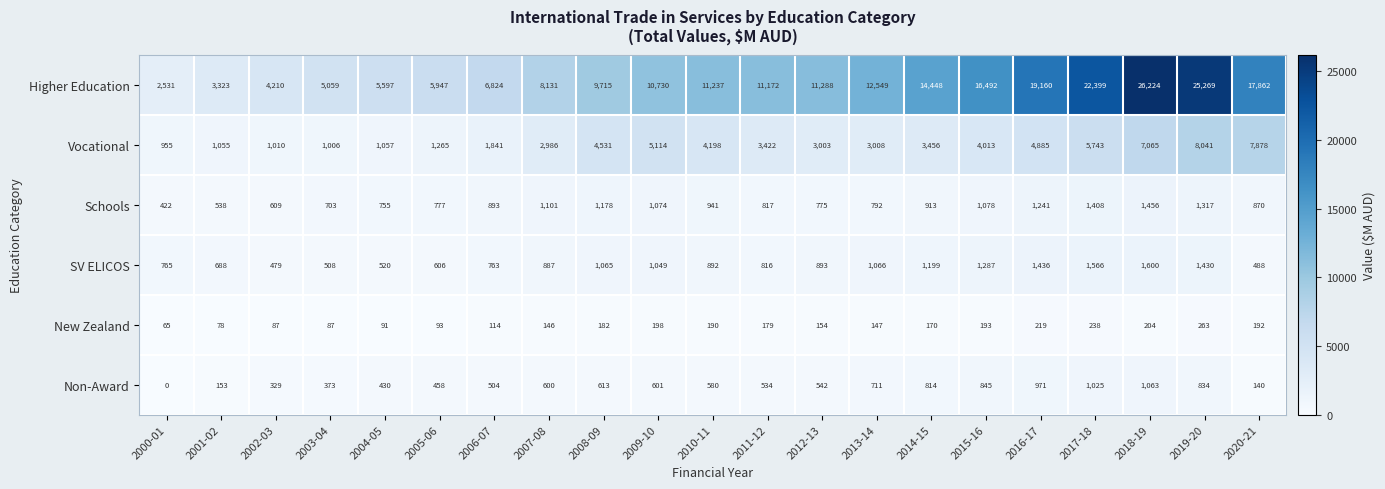

What is the difference between the Higher Education values at 2016-17 and 2008-09?

9445